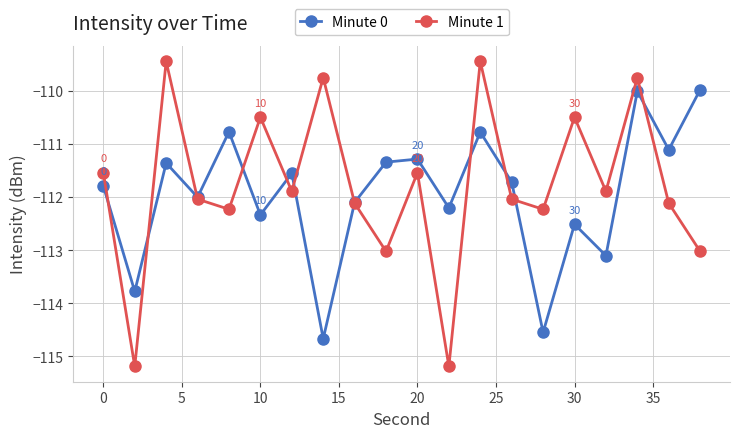

How many categories are shown in the chart?

20